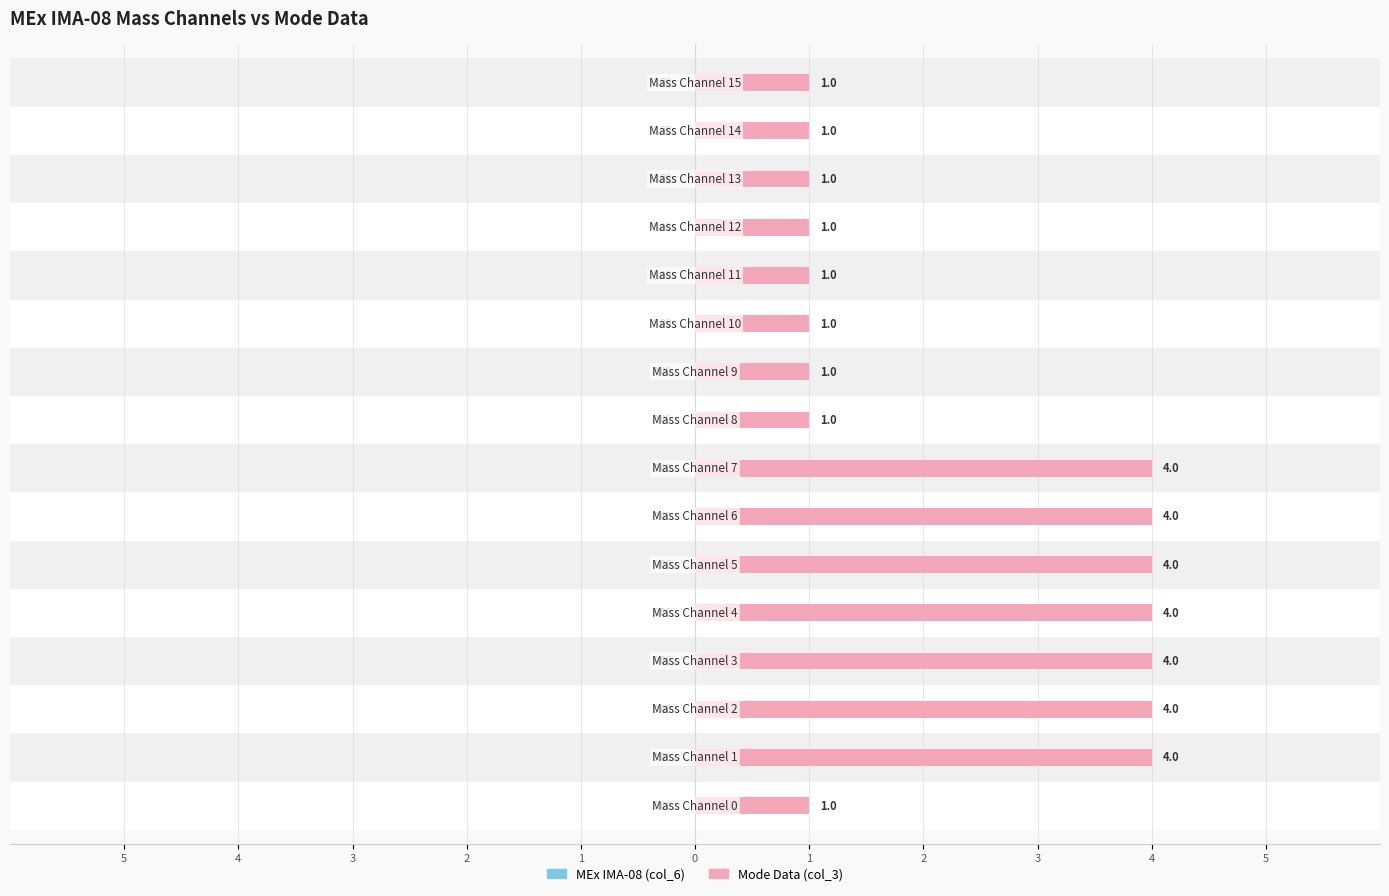

Reading left to right, extract all data points from this chart.

MEx IMA-08 (col_6): 0.3	0.3	0.3	0.3	0.3	0.3	0.3	0.3	0.3	0.3	0.3	0.3	0.3	0.3	0.3	0.3
Mode Data (col_3): 1.0	4.0	4.0	4.0	4.0	4.0	4.0	4.0	1.0	1.0	1.0	1.0	1.0	1.0	1.0	1.0